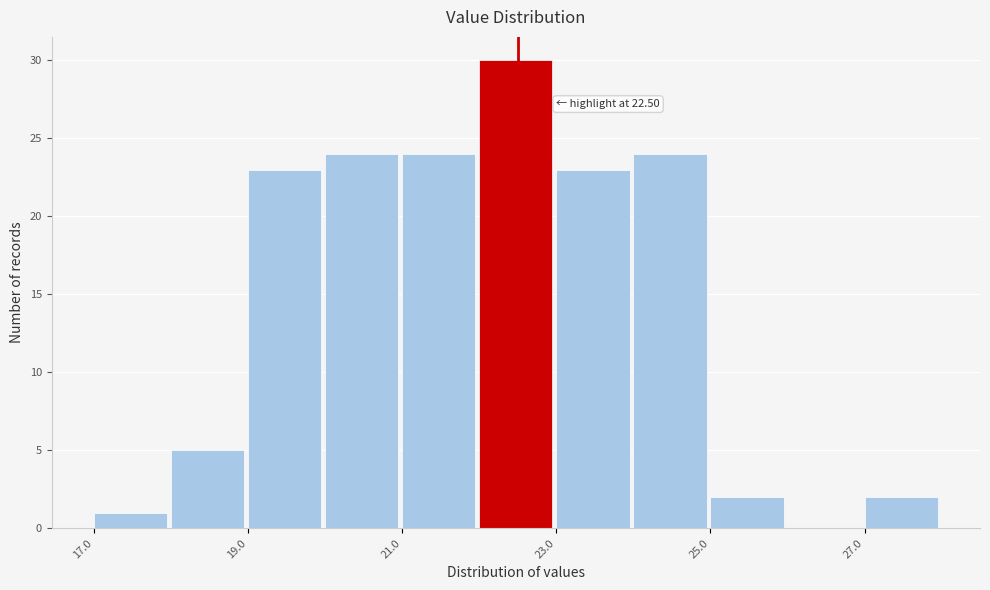

Over which range of the x-axis is the bar tallest?

22 to 23